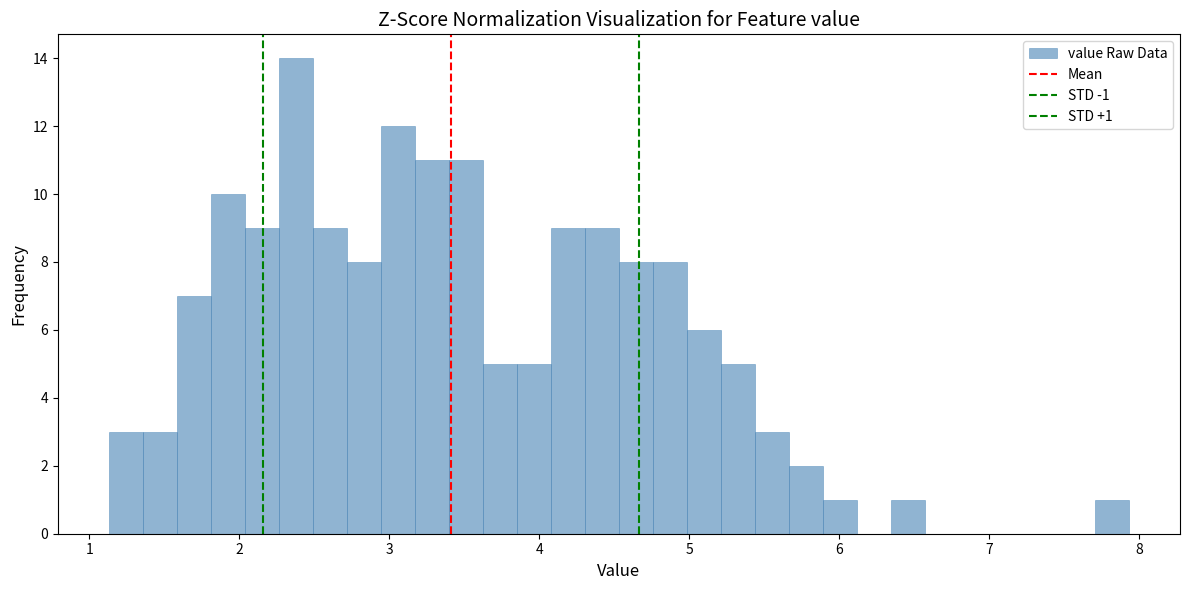

Read against the x-axis, roughly where is the centre of the tallest bar?

2.4